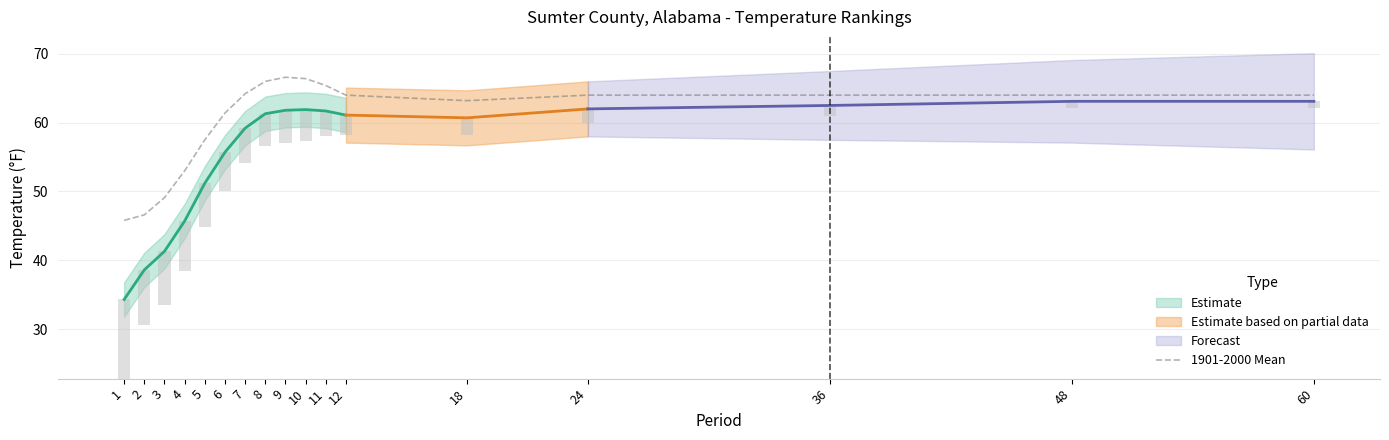

How many data points are above 64?

5